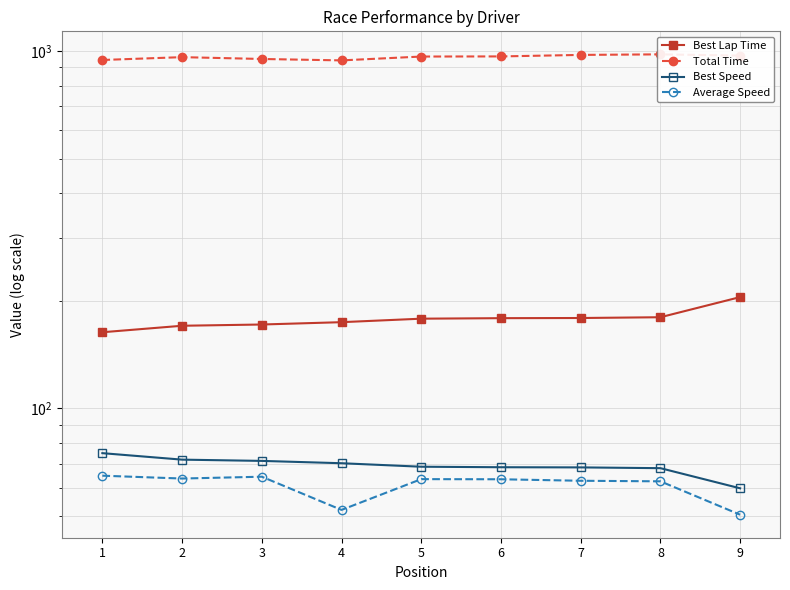

Does the chart have visible grid lines?

Yes